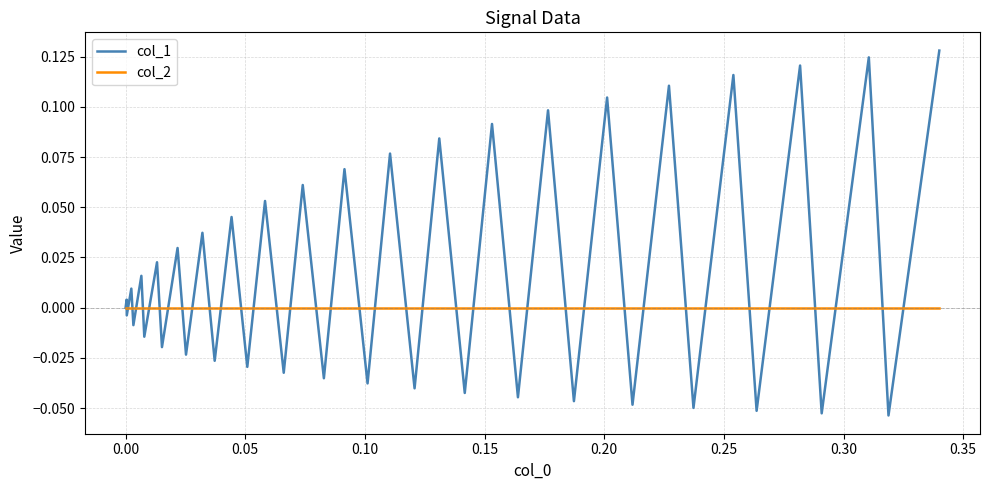

List the series in order of their overall mean, highest first.

col_1, col_2